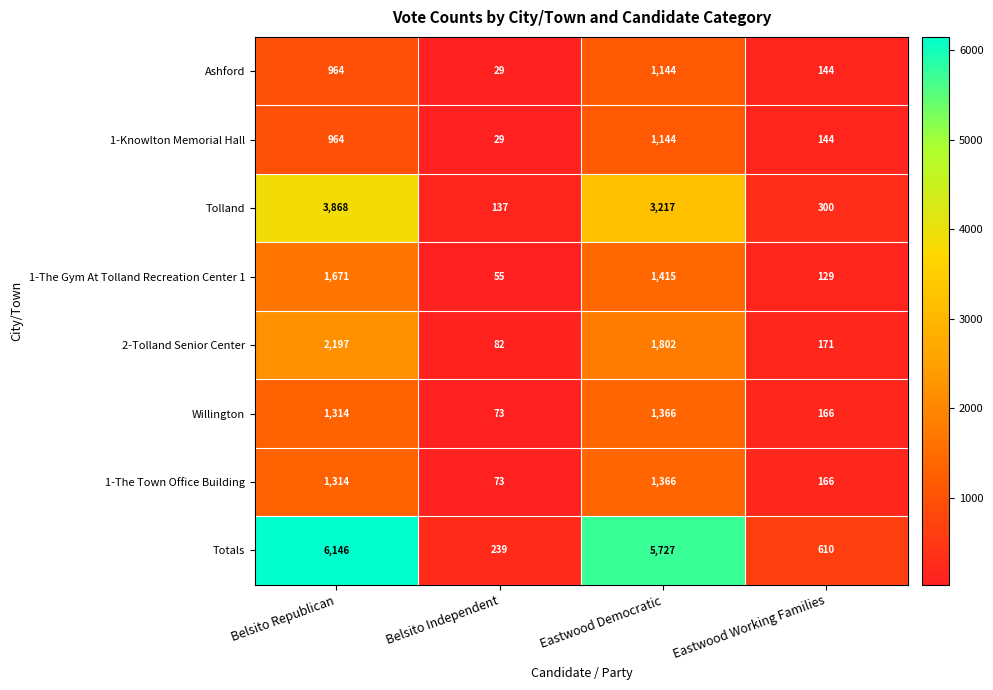

Which category has the highest value across all series?

Belsito Republican